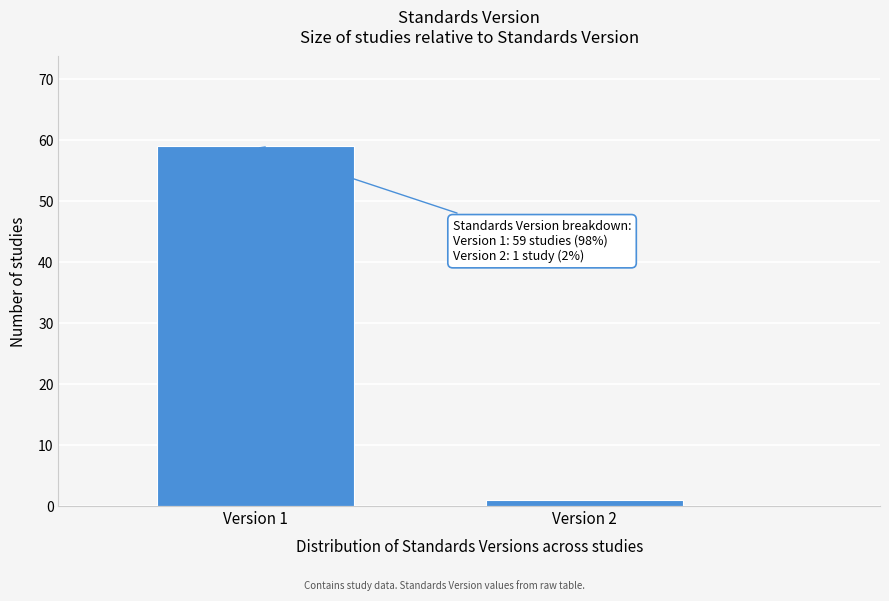

Reading left to right, transcribe all the data shown in this chart.

Version 1=59	Version 2=1